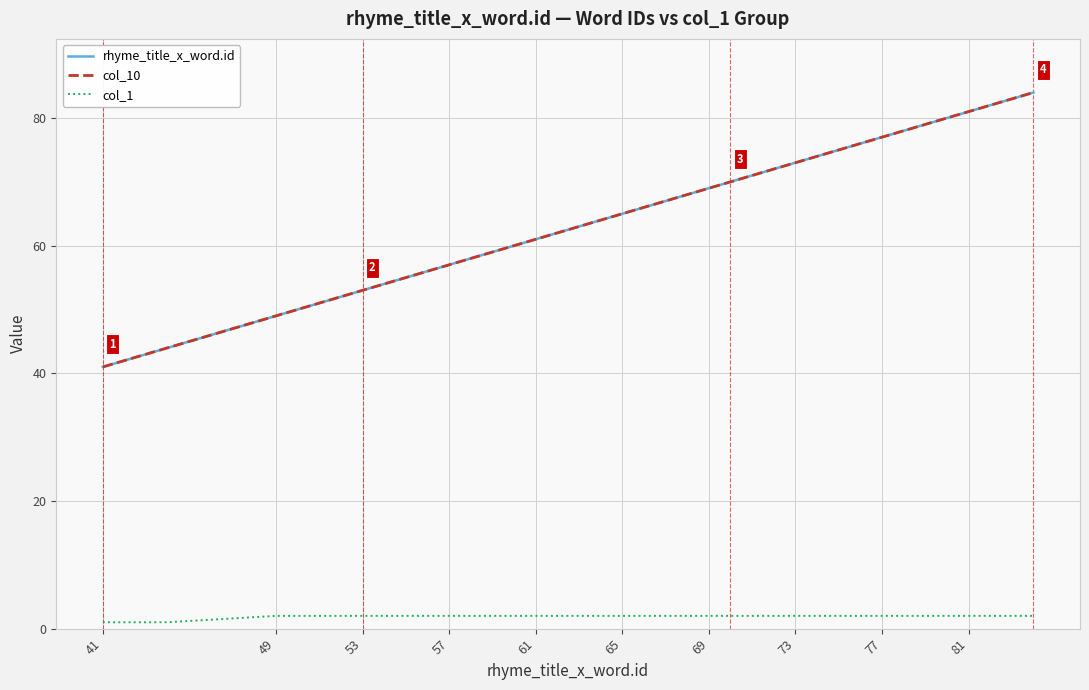

Does the chart have visible grid lines?

Yes